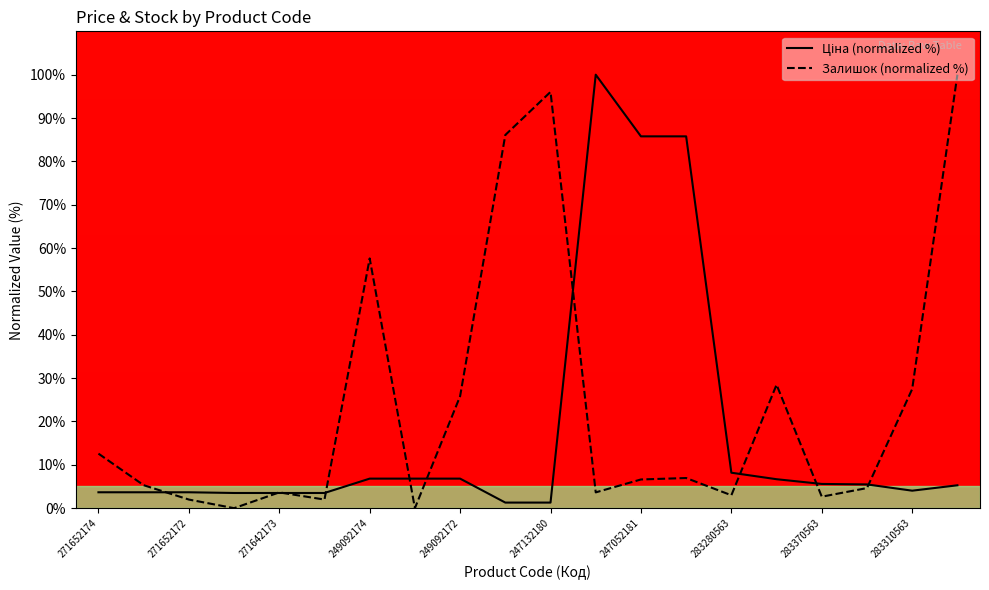

What is the spread (max minus min) of values at 247052181?

79.1